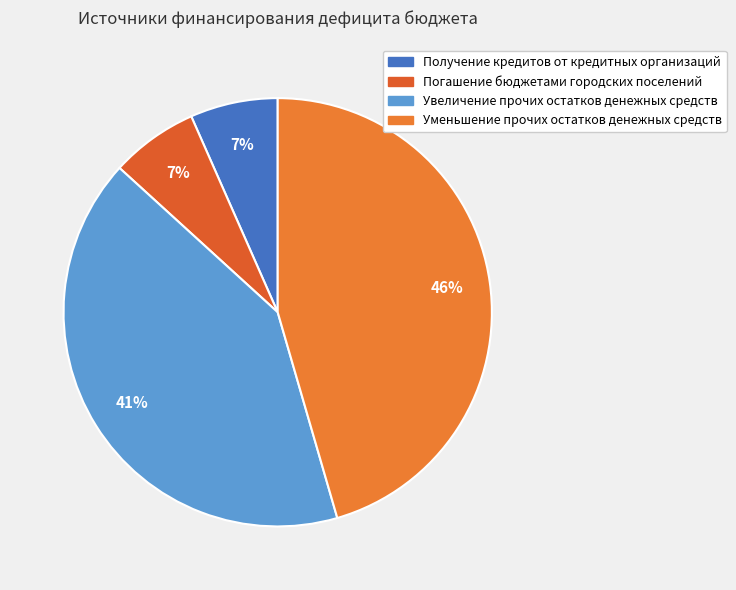

To the nearest percent, what is the combined percentage of Получение кредитов от кредитных организаций and Уменьшение прочих остатков денежных средств?

52%